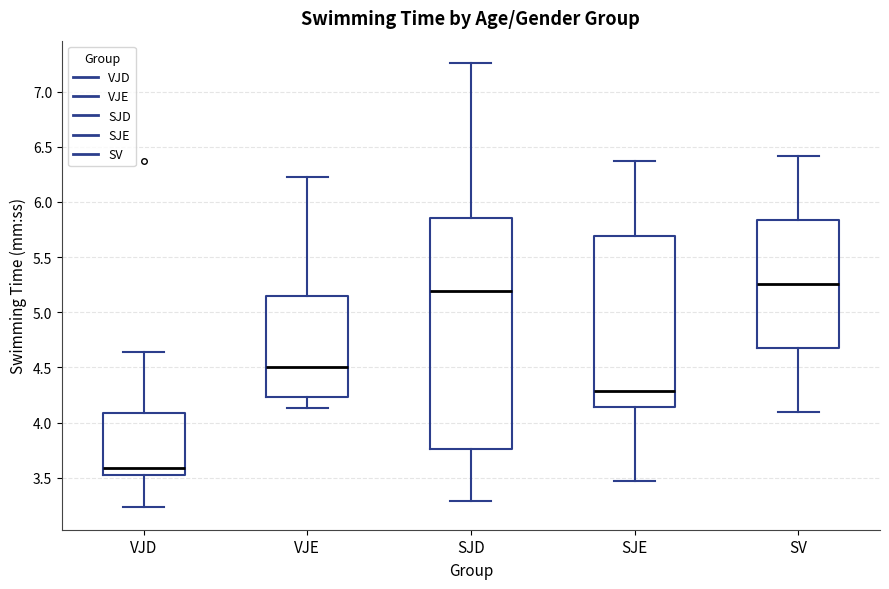

Where does the lower whisker of the box for VJD end on the y-axis? The values are not printed on the chart, so give them approximately, as read against the axis.

3.25